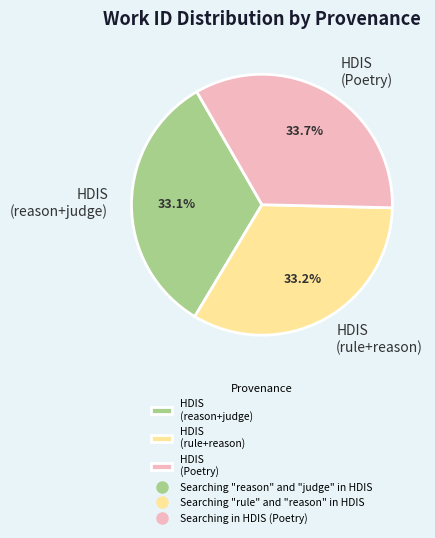

Is there any slice that represents more than half of the pie?

No